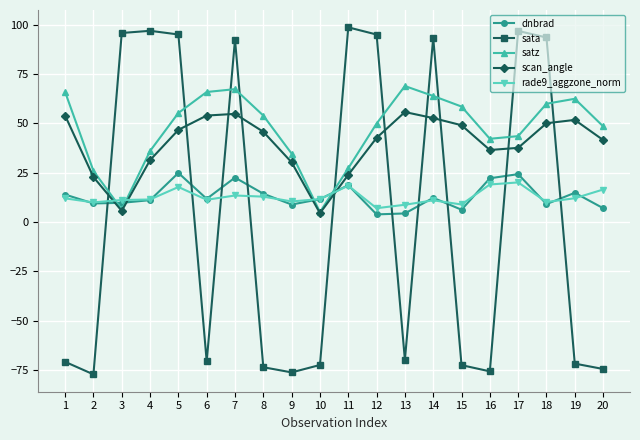

How many lines are shown in the chart?

5